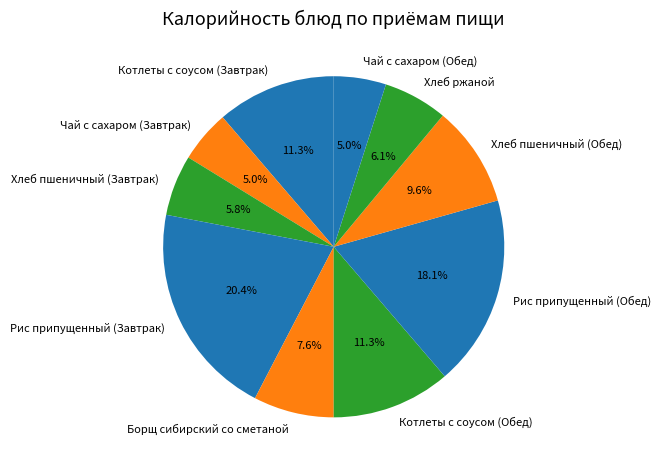

To the nearest percent, what is the difference between the largest and smallest slice percentages?

15%